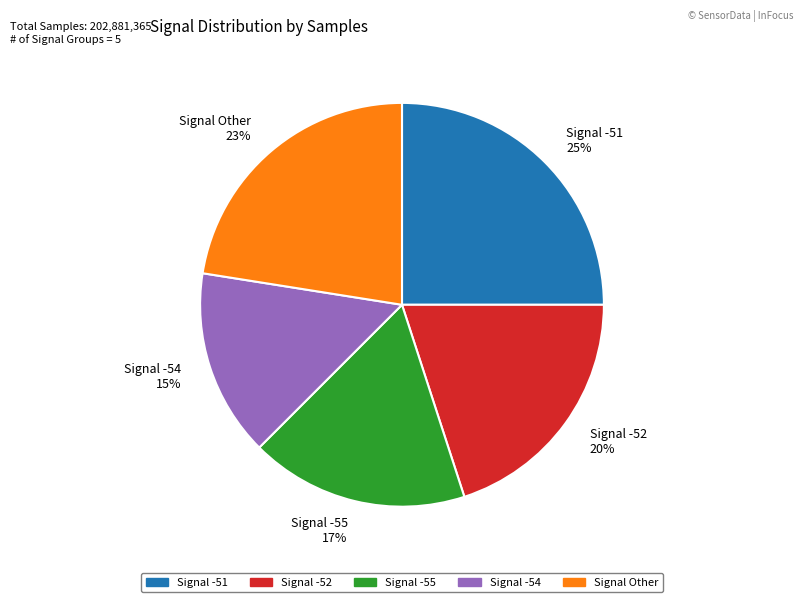

To the nearest percent, what is the difference between the largest and smallest slice percentages?

10%